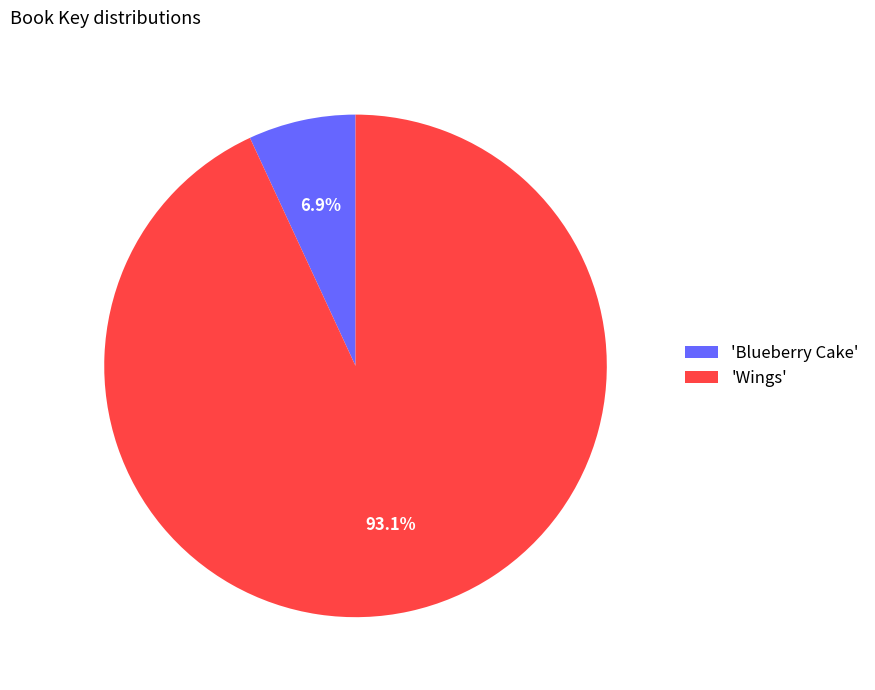

Approximately how many times larger is the value at 'Wings' compared to 'Blueberry Cake'?

13.5